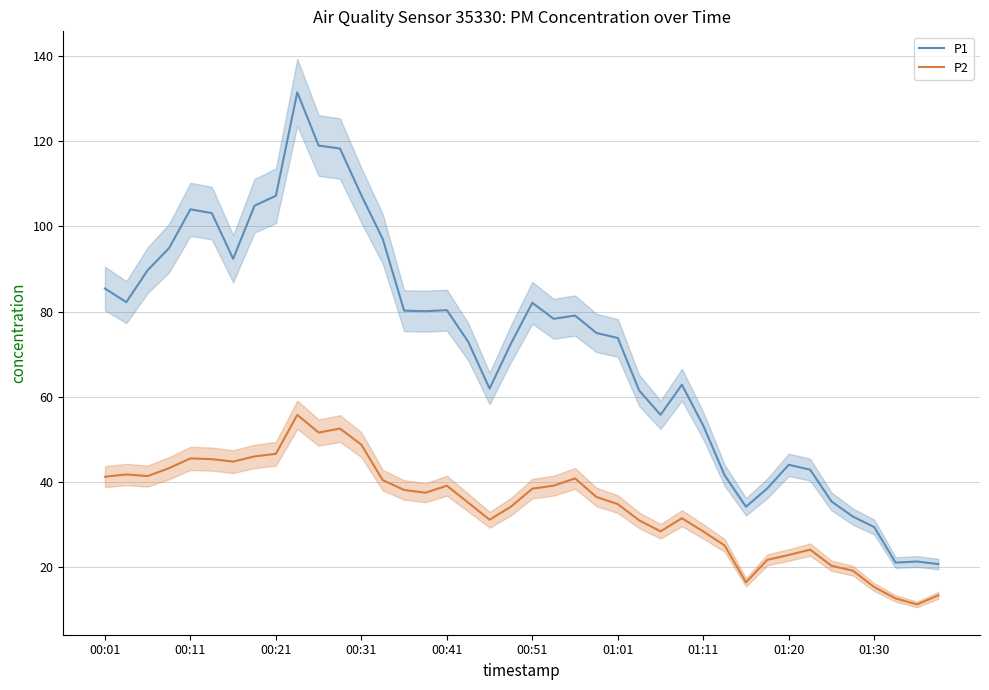

True or false: P1 has a value of 33.3 at 26.

False